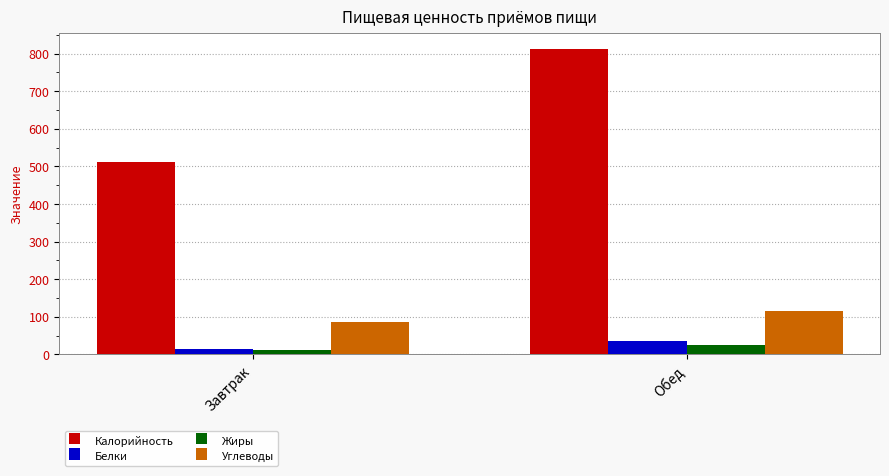

List the series in order of their peak value, highest first.

Калорийность, Углеводы, Белки, Жиры